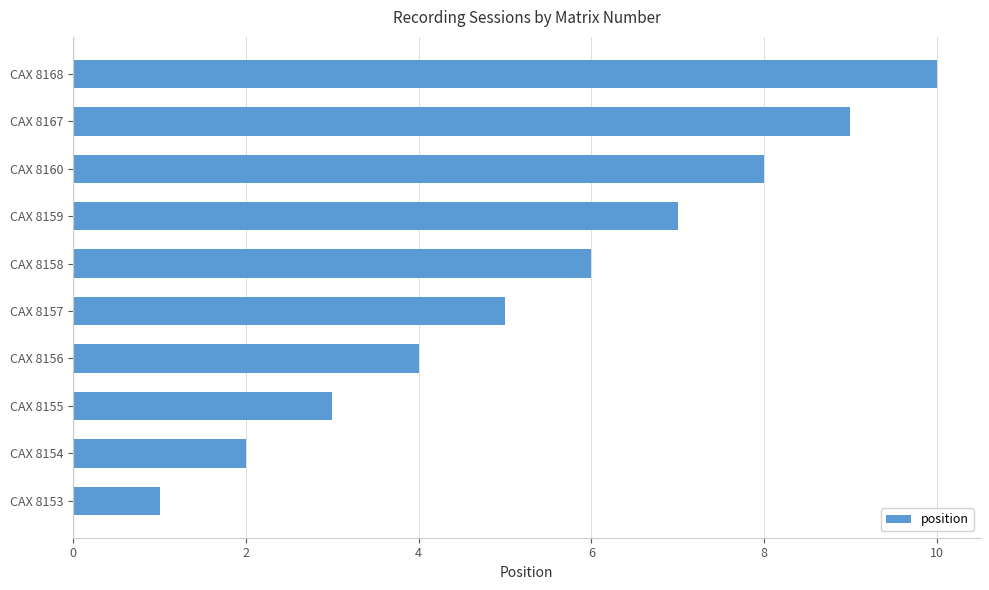

What is the sum of the values at CAX 8159 and CAX 8168?

17